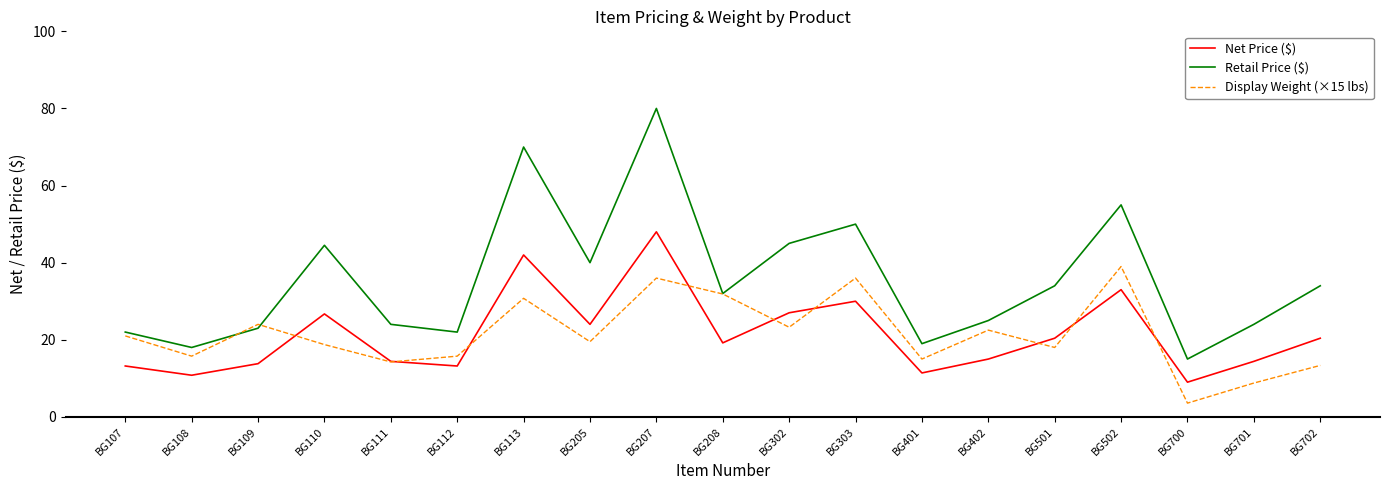

Which series has the largest range (max minus min)?

Retail Price ($)